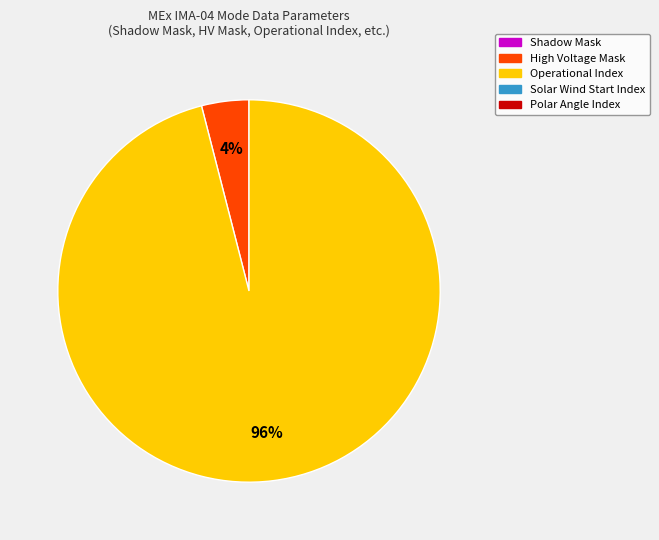

To the nearest percent, what is the difference between the largest and smallest slice percentages?

92%